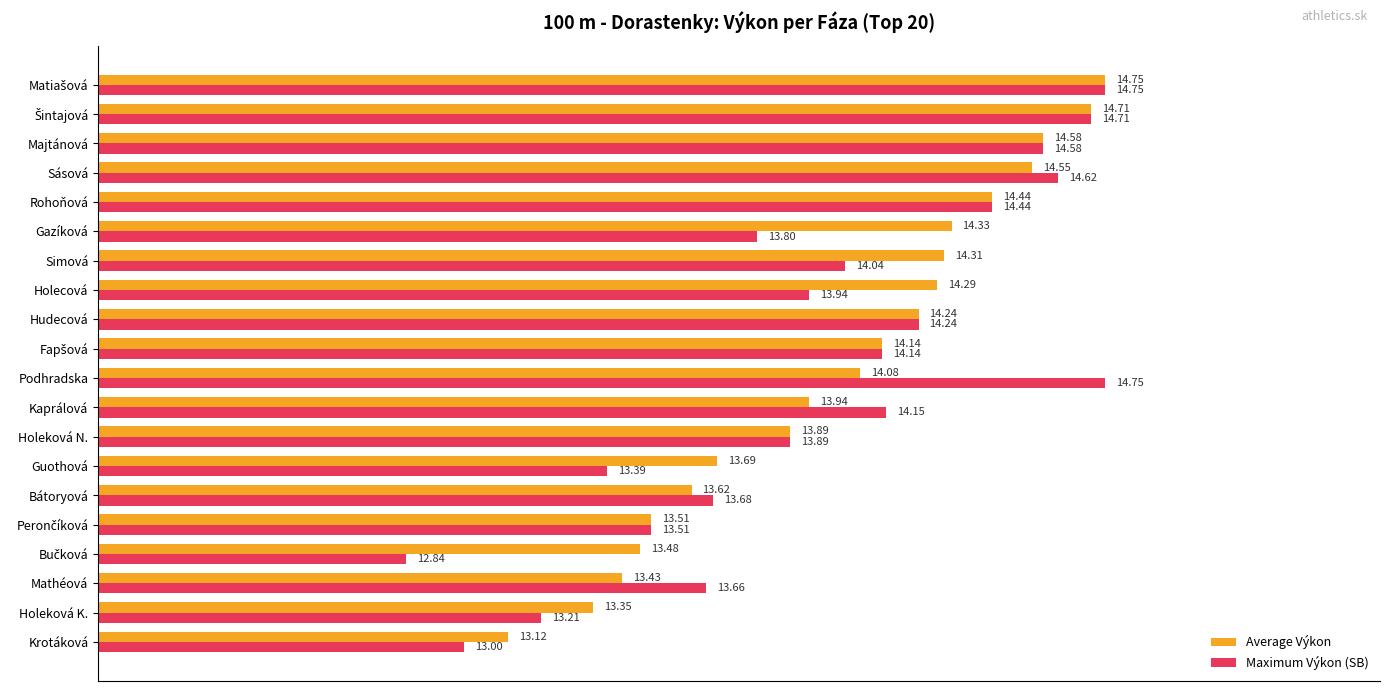

At how many categories does at least one series exceed 13?

20